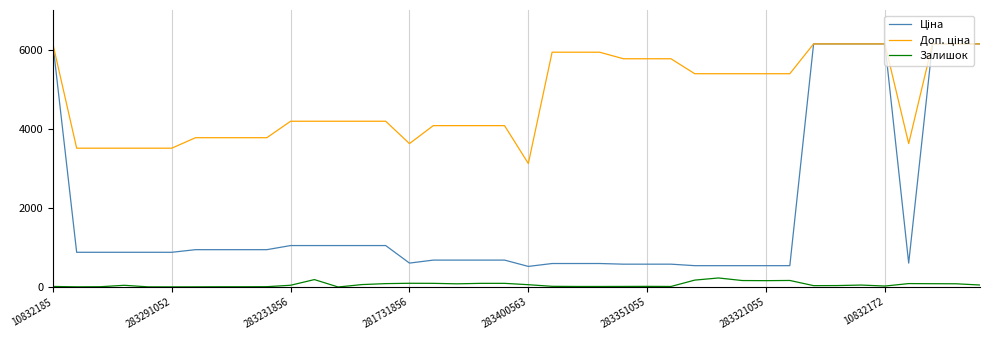

Does the chart have visible grid lines?

Yes